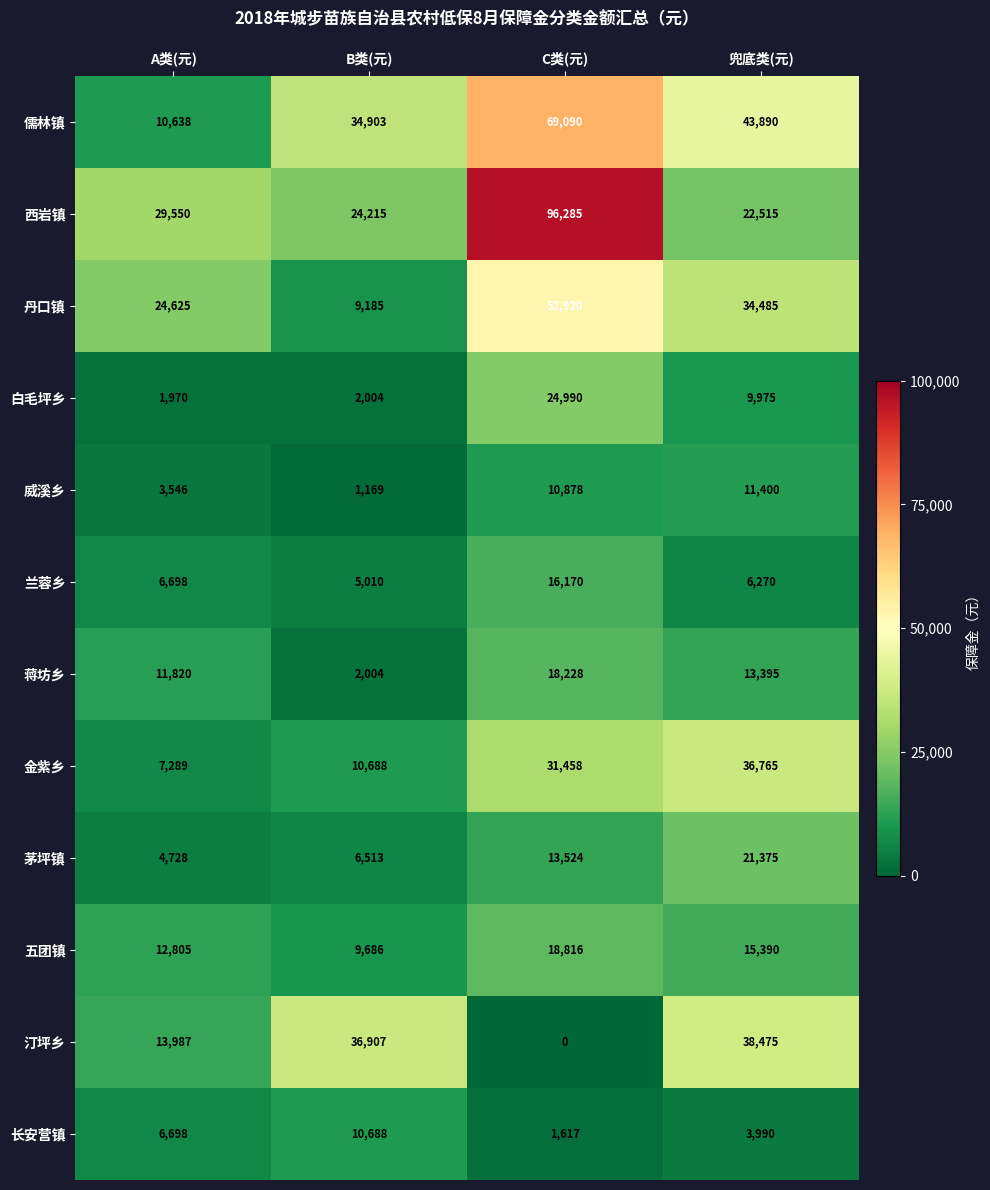

True or false: 西岩镇 has a value of 11365 at 兜底类(元).

False